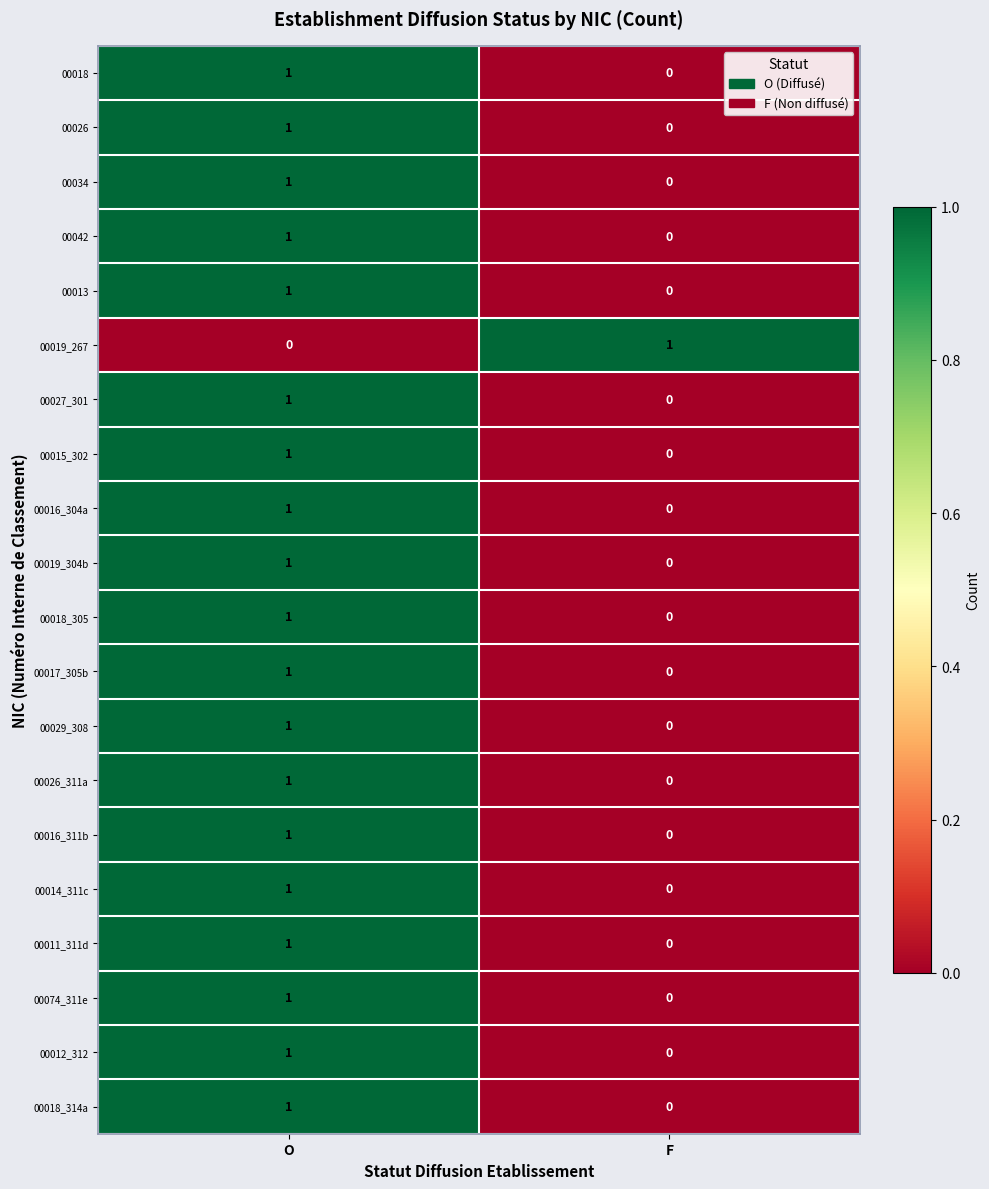

Rank the categories by 00034 value from lowest to highest.

F, O